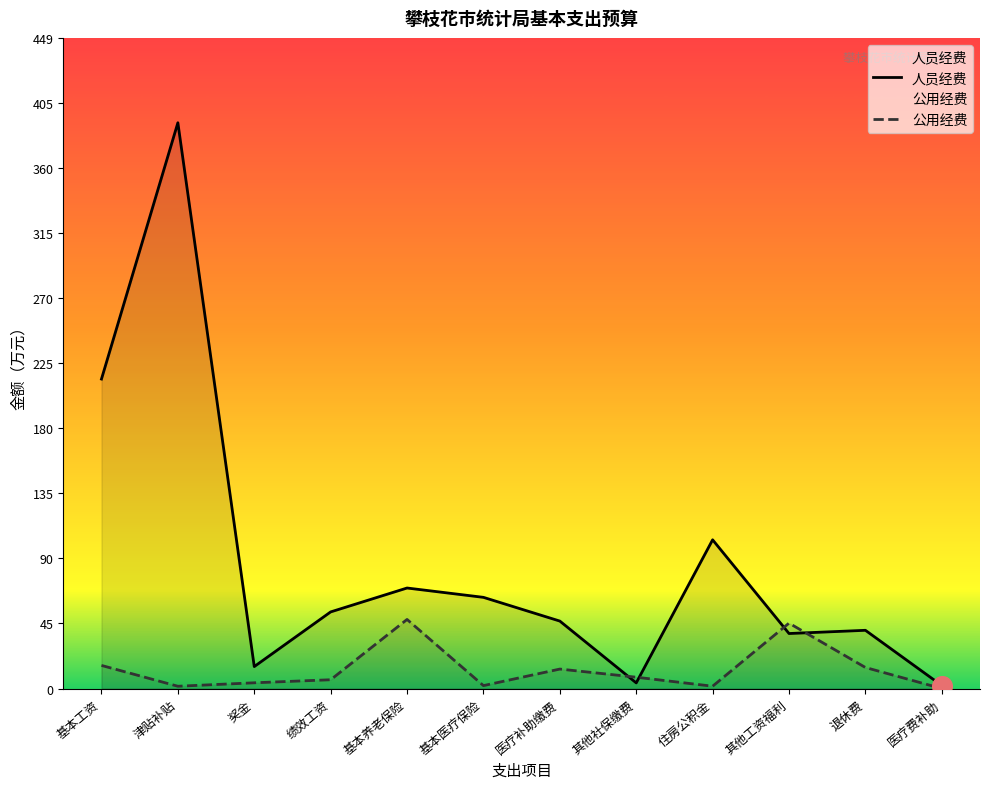

Between 津贴补贴 and 其他社保缴费, which is larger?

津贴补贴